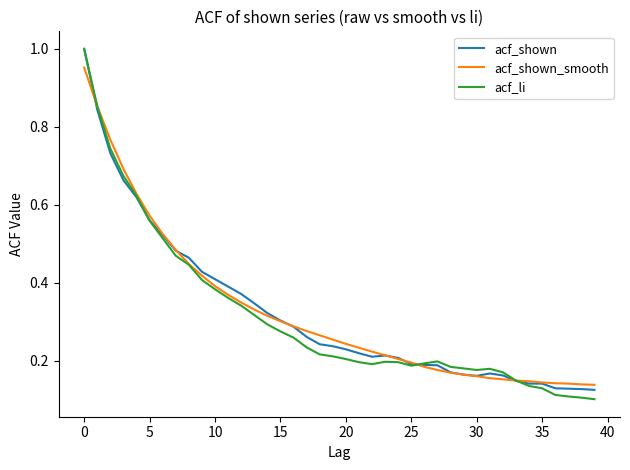

Which series has the widest spread of values?

acf_li